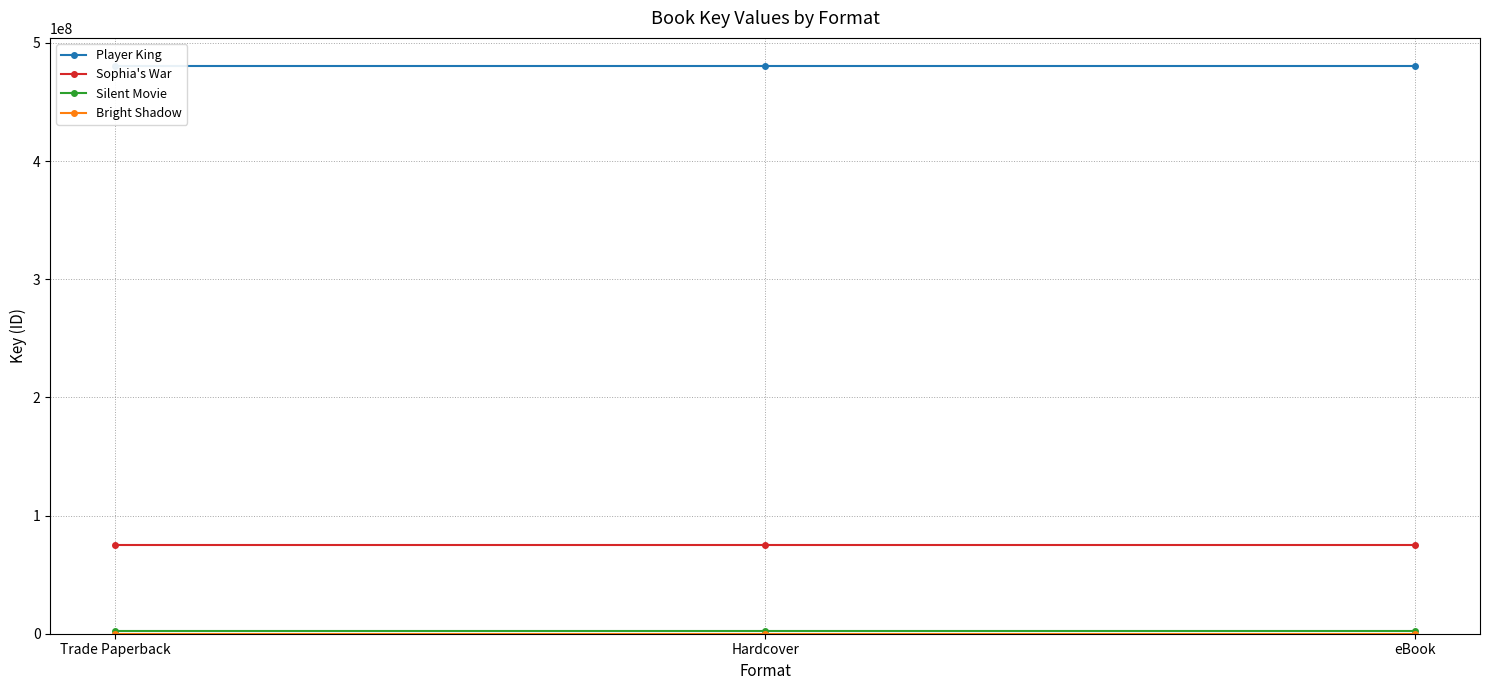

Which series has the widest spread of values?

Player King